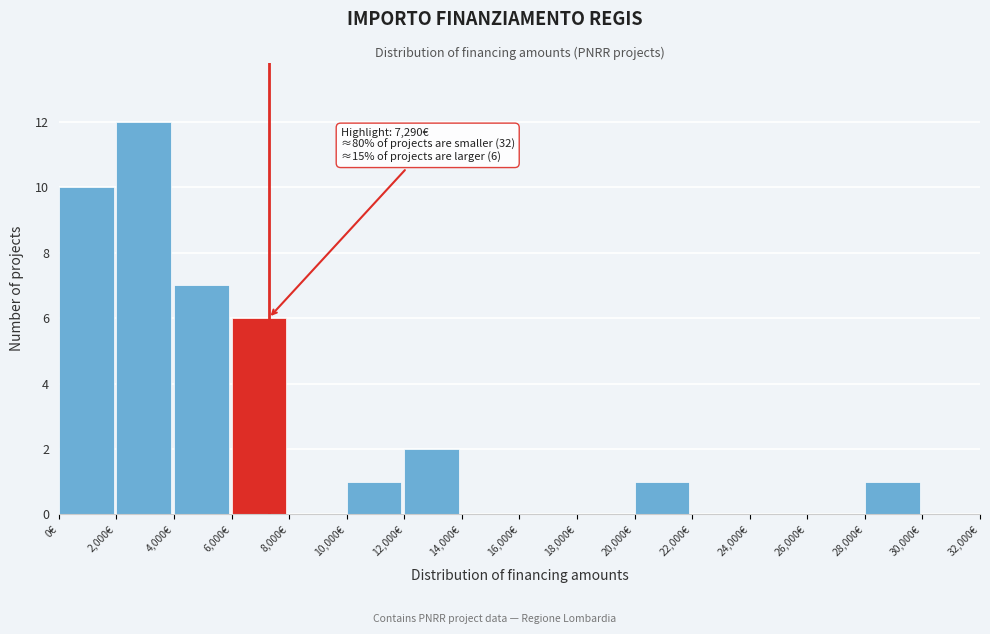

Which range on the x-axis has the tallest bar?

2000 to 4000